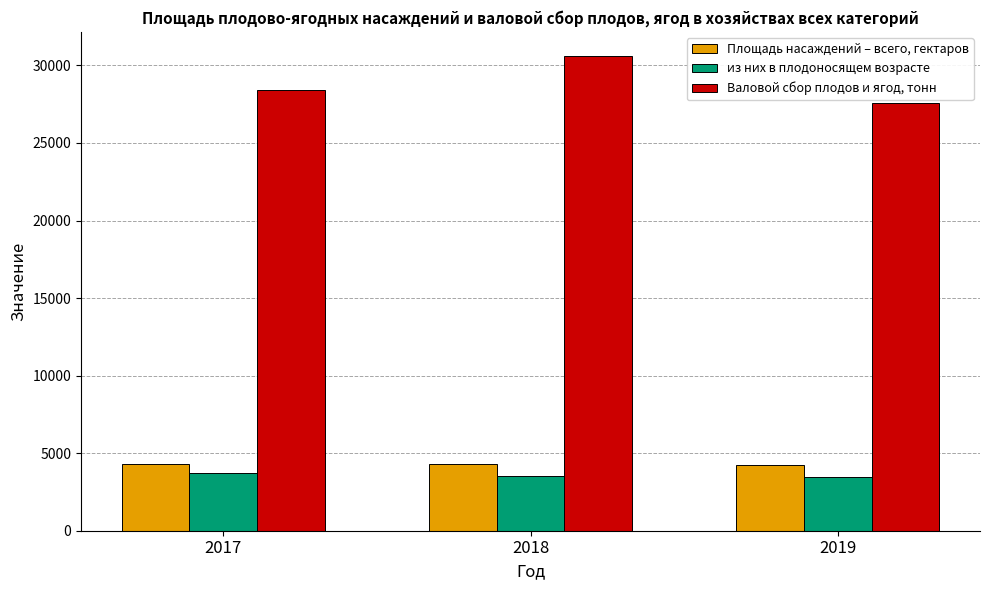

Is the value of из них в плодоносящем возрасте at 2018 greater than the value of Валовой сбор плодов и ягод, тонн at 2017?

No